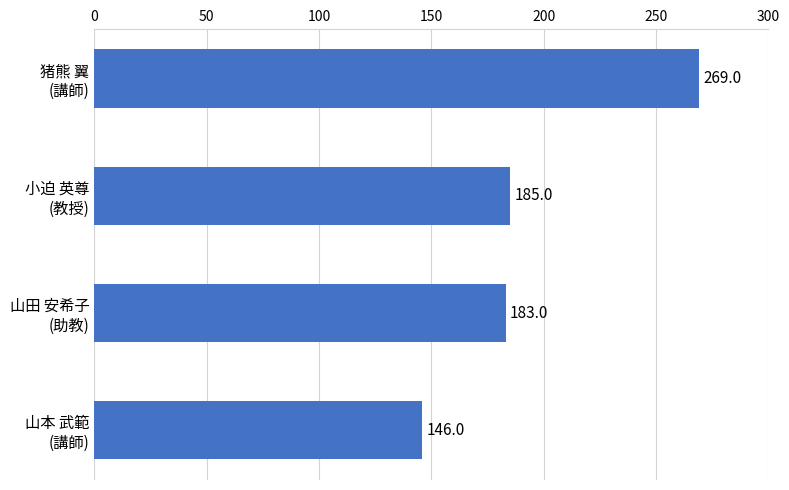

What is the minimum value shown in the chart?

146